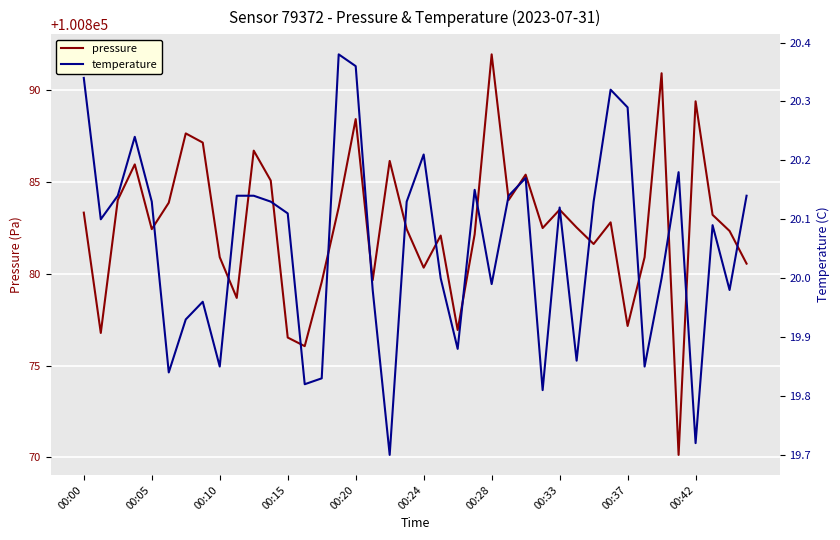

Is it true that pressure equals 100883.3 at 00:00?

True